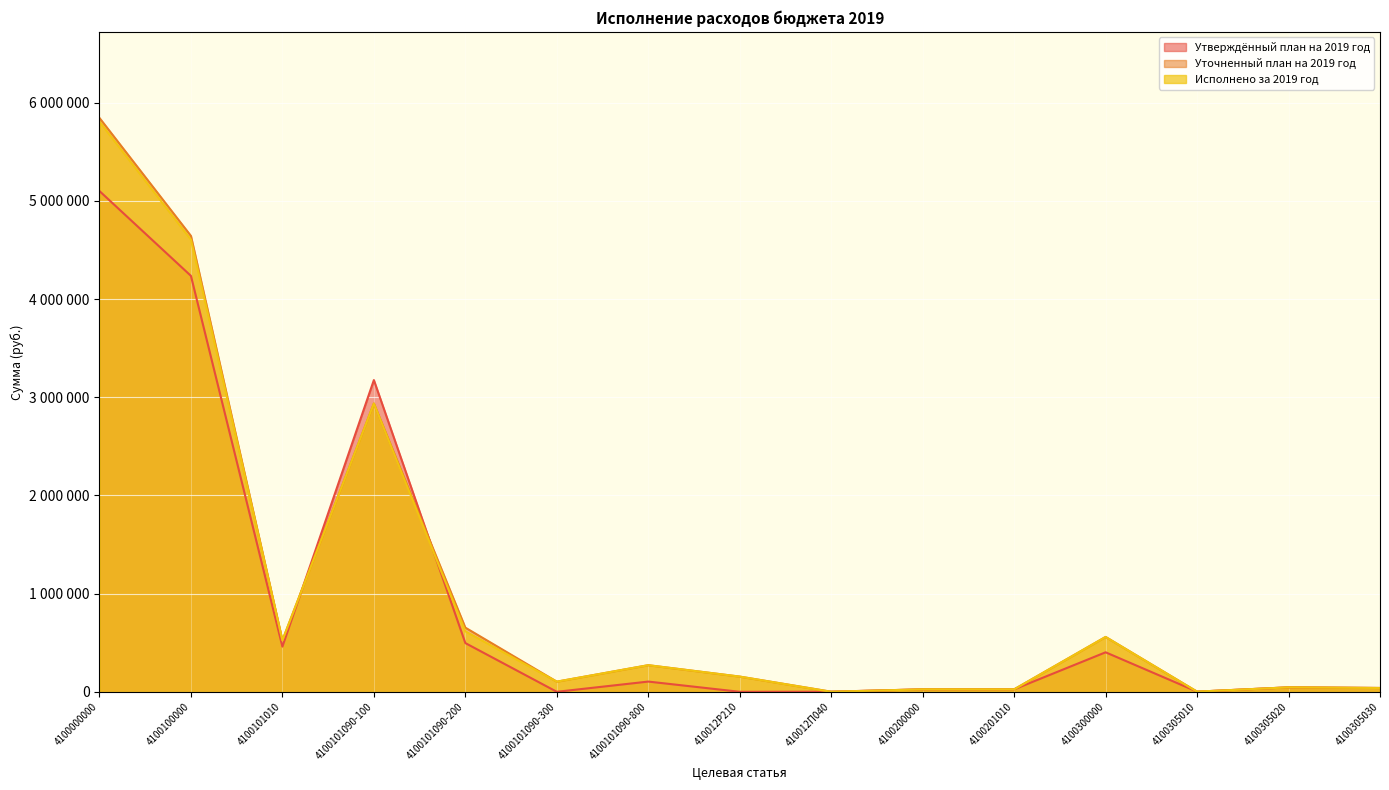

What position from the right is 4100300000?

4